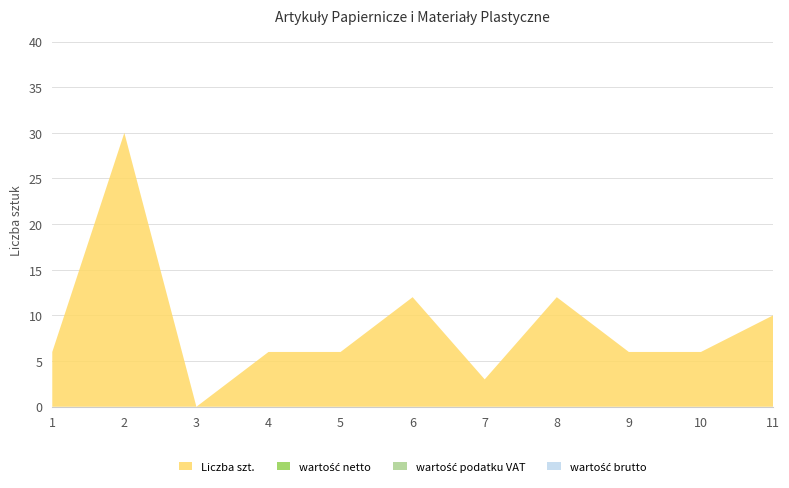

Reading right to left, list all the values displayed in this chart.

Liczba szt.: 10	6	6	12	3	12	6	6	0	30	6
wartość netto: 0	0	0	0	0	0	0	0	0	0	0
wartość podatku VAT: 0	0	0	0	0	0	0	0	0	0	0
wartość brutto: 0	0	0	0	0	0	0	0	0	0	0